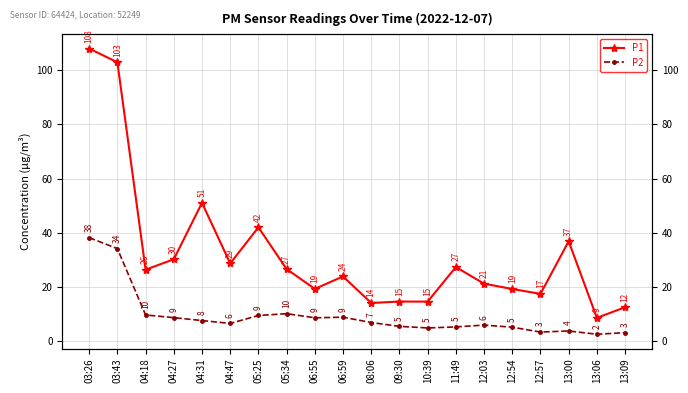

How many series are shown in this chart?

2